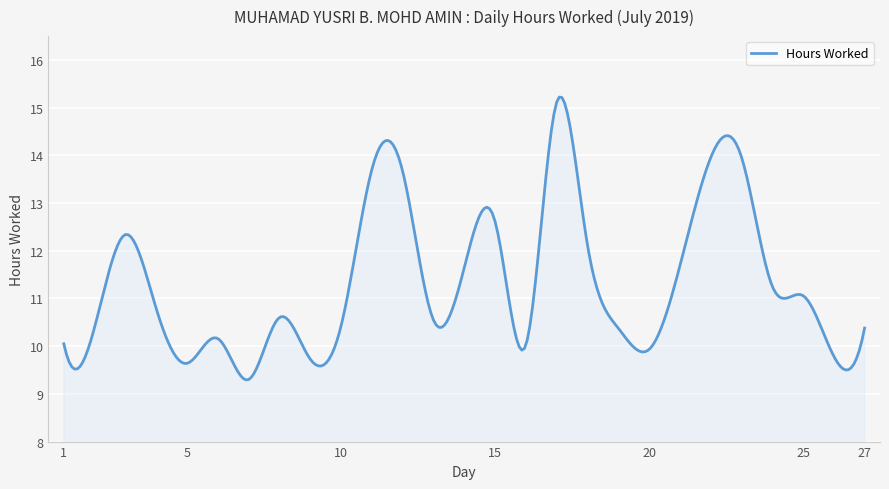

What is the maximum value shown in the chart?

15.2